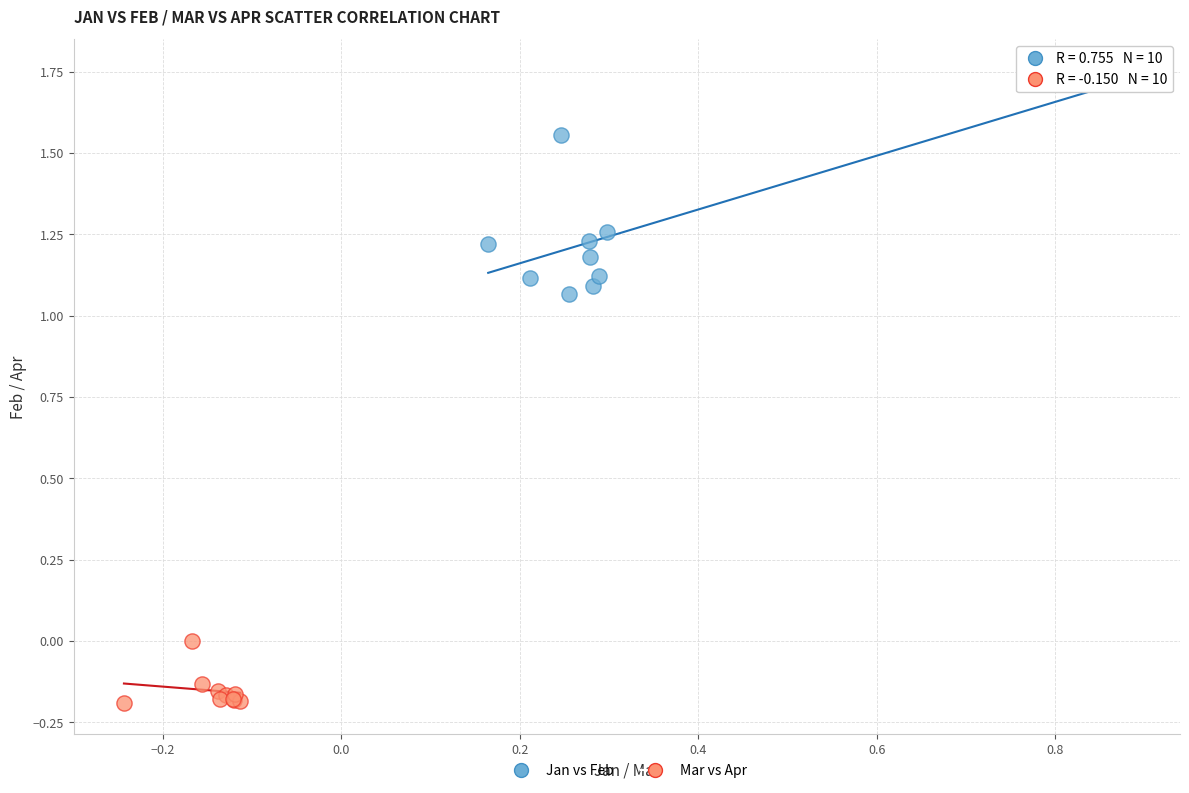

Which series contains the highest Y value?

Jan vs Feb